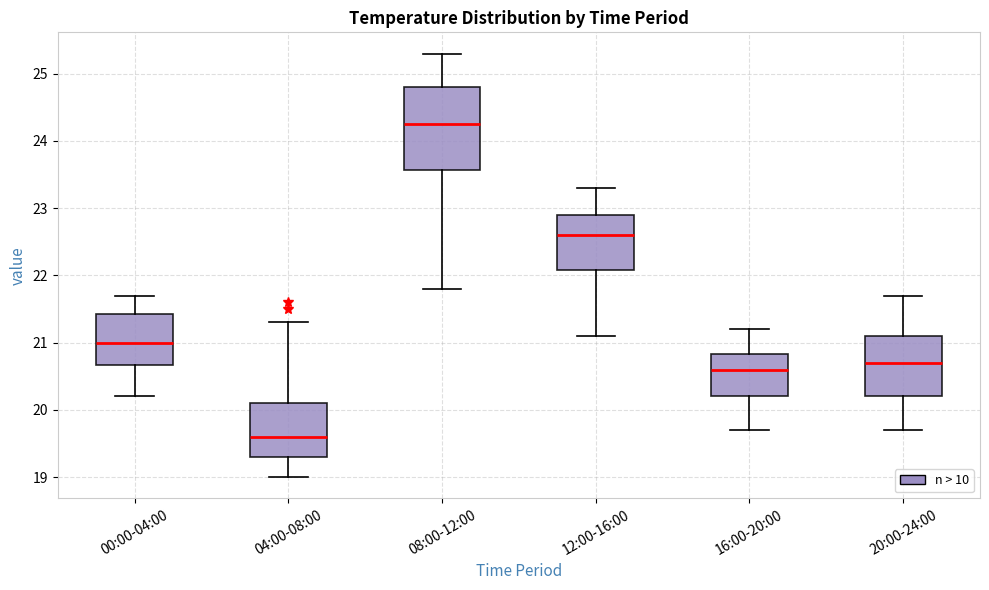

Reading left to right, transcribe this box plot: for each box, give where its median line is, the range the box spans, and where its two whiskers end, as read against the y-axis. The values are not printed on the chart, so give them approximately, as read against the axis.

00:00-04:00: median 21.0, box 20.7 to 21.4, whiskers 20.2 to 21.7
04:00-08:00: median 19.6, box 19.3 to 20.1, whiskers 19.0 to 21.3
08:00-12:00: median 24.3, box 23.6 to 24.8, whiskers 21.8 to 25.3
12:00-16:00: median 22.6, box 22.1 to 22.9, whiskers 21.1 to 23.3
16:00-20:00: median 20.6, box 20.2 to 20.8, whiskers 19.7 to 21.2
20:00-24:00: median 20.7, box 20.2 to 21.1, whiskers 19.7 to 21.7